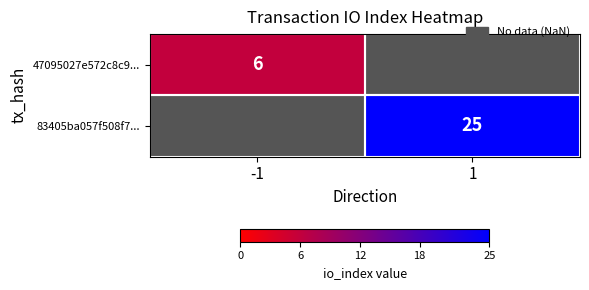

Is the value of 83405ba057f508f7... at 1 greater than the value of 47095027e572c8c9... at -1?

Yes